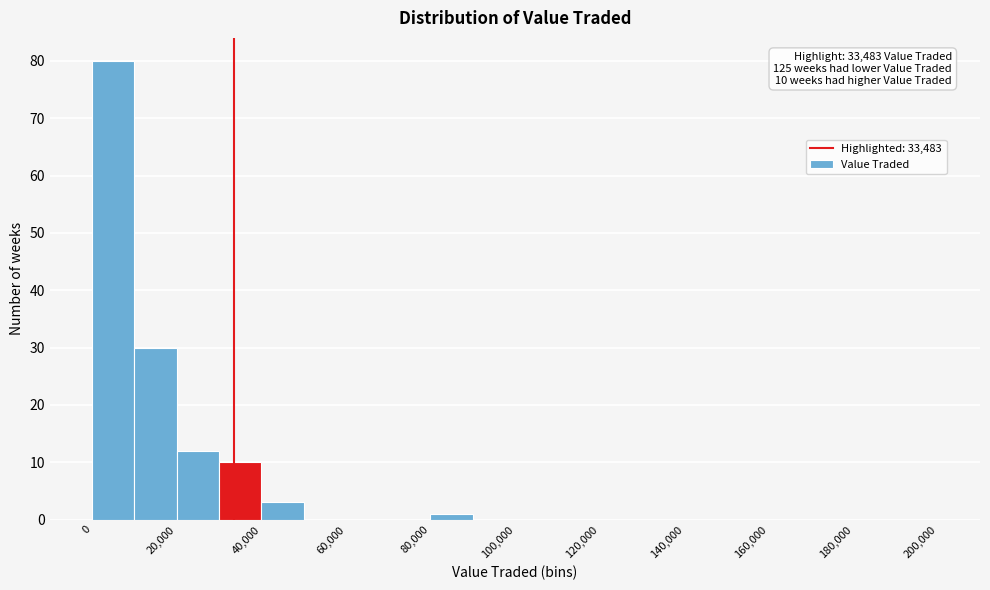

Which range on the x-axis has the tallest bar?

0 to 10000